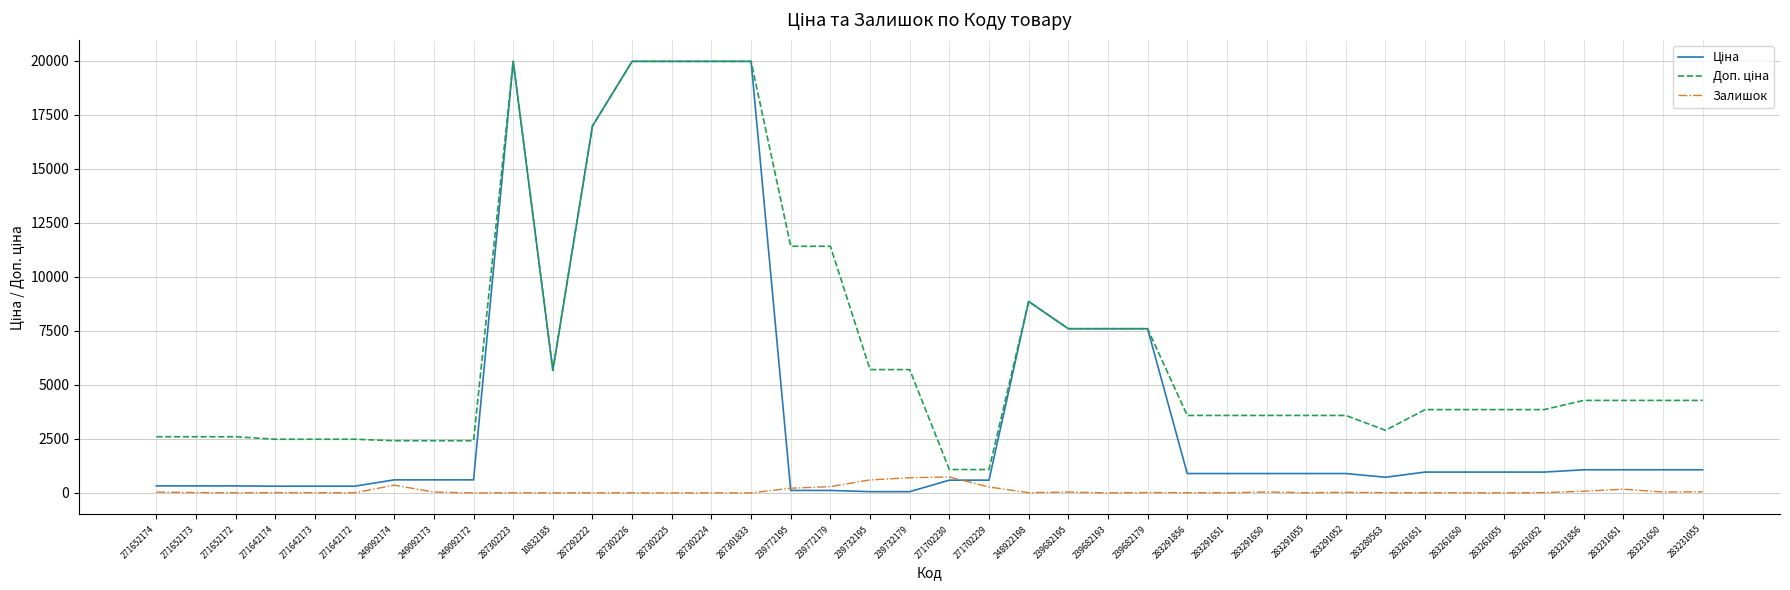

What is the total value across all series at 287302225?

39928.3